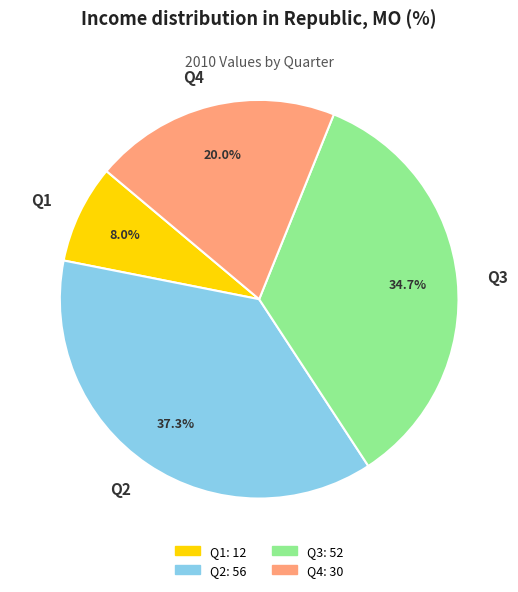

To the nearest percent, what portion does Q1 represent?

8%